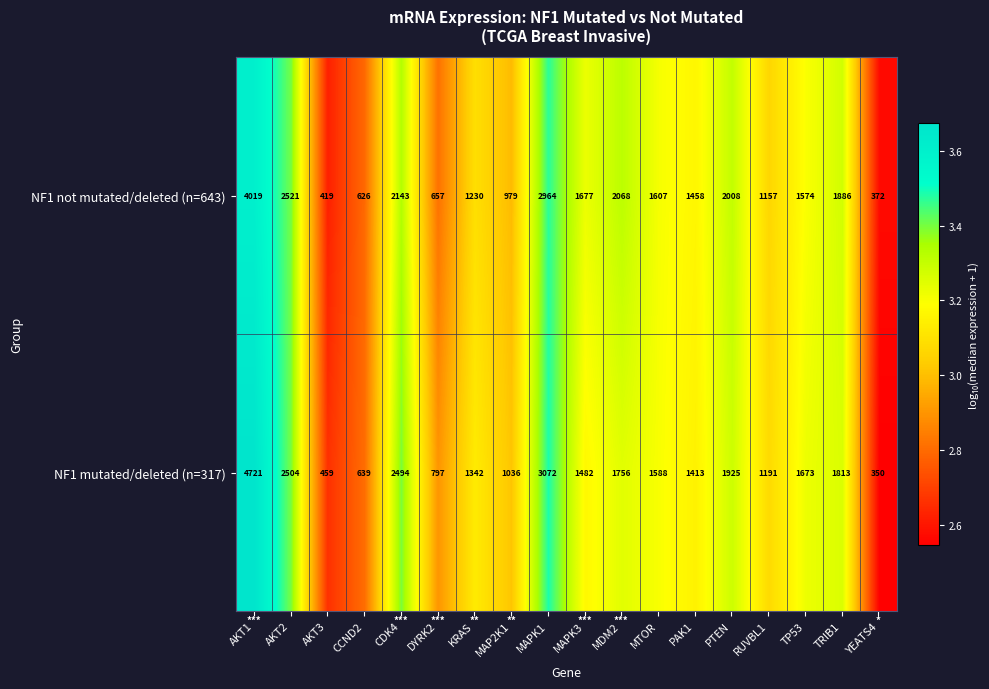

Is it true that NF1 not mutated/deleted (n=643) equals 1391 at MDM2?

False